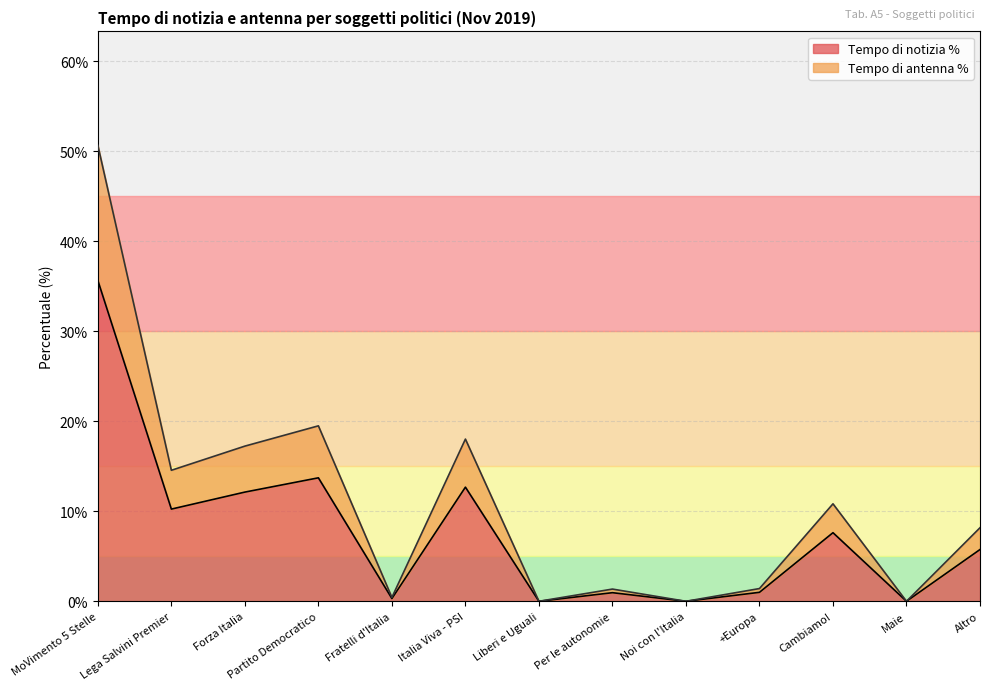

What is the label of the 1st point from the left?

MoVimento 5 Stelle